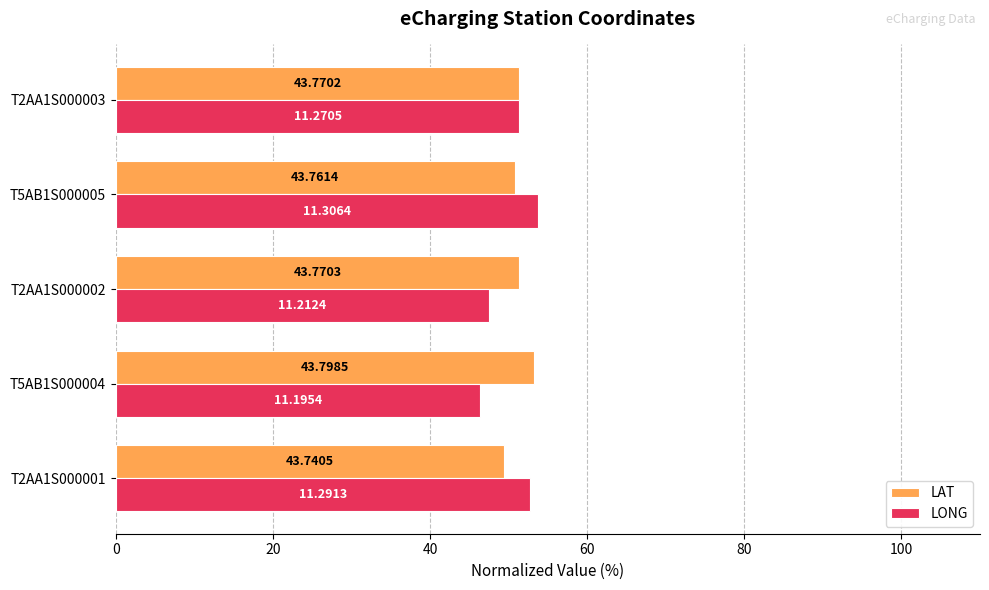

Which series has the widest spread of values?

LONG